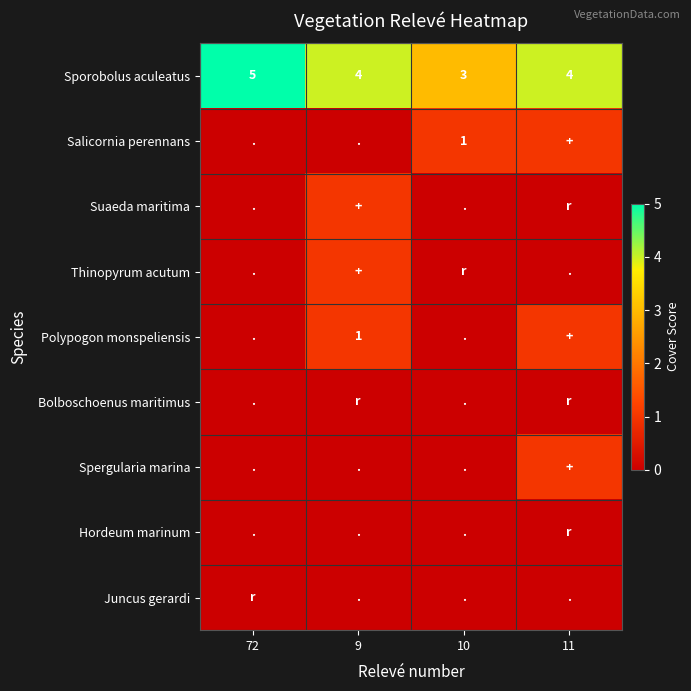

At which label does Sporobolus aculeatus reach its minimum?

10